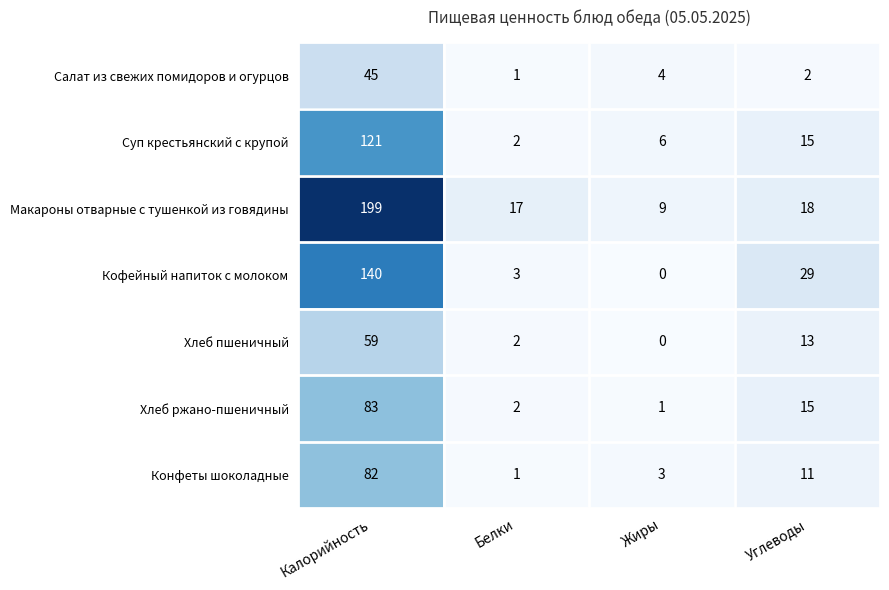

What is the spread (max minus min) of values at Жиры?

9